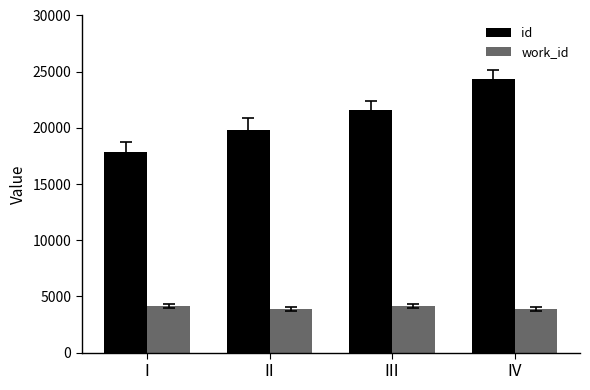

What value does the work_id series have at II?

3866